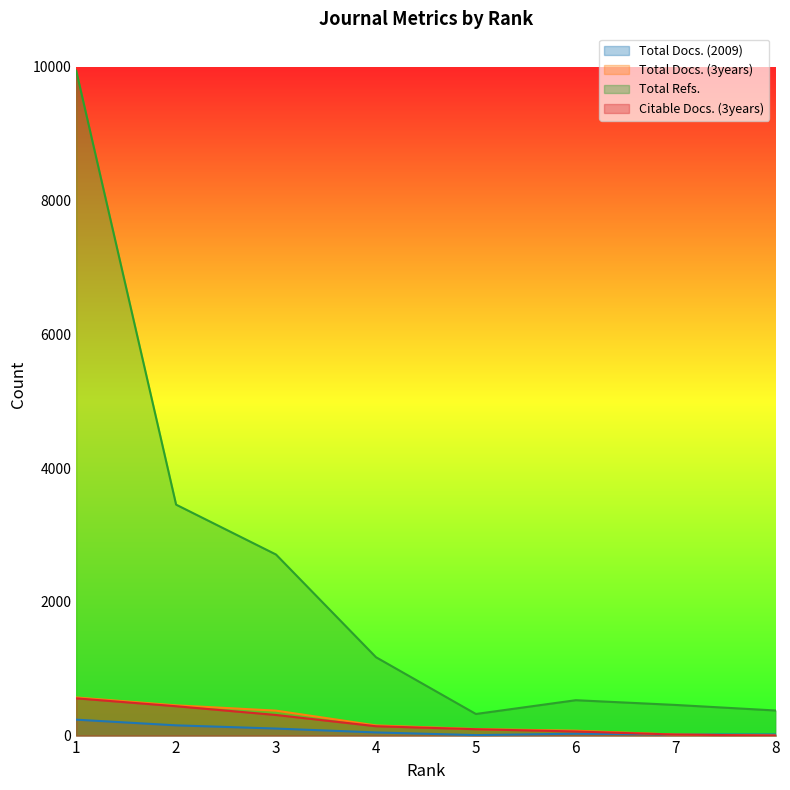

True or false: Total Docs. (3years) has a value of 15 at 7.

True